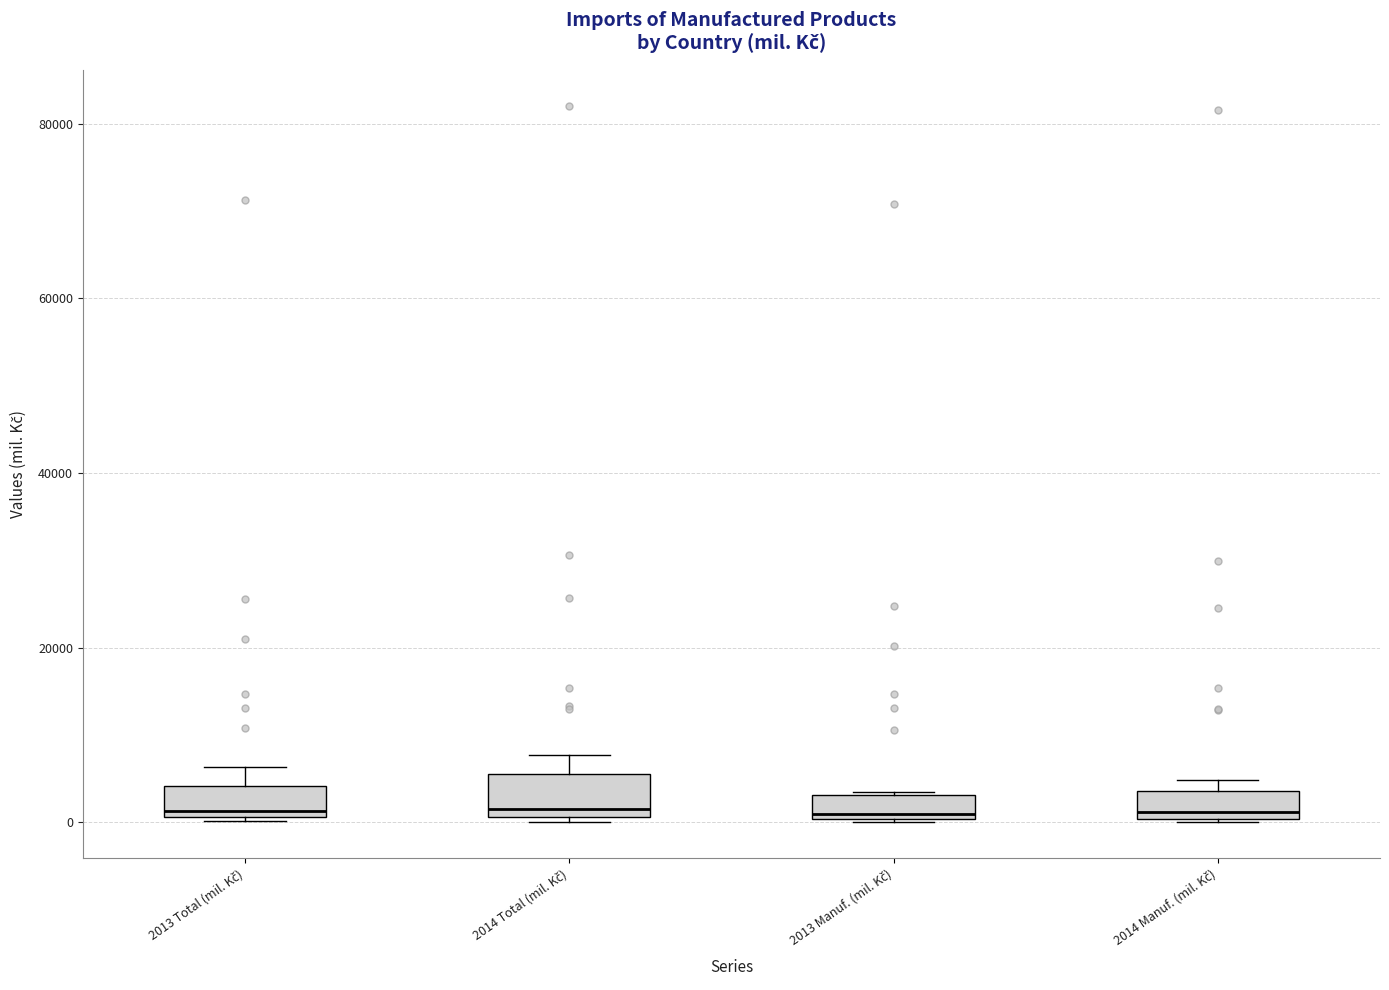

Where does the upper whisker of the box for 2013 Total (mil. Kč) end on the y-axis? The values are not printed on the chart, so give them approximately, as read against the axis.

6000